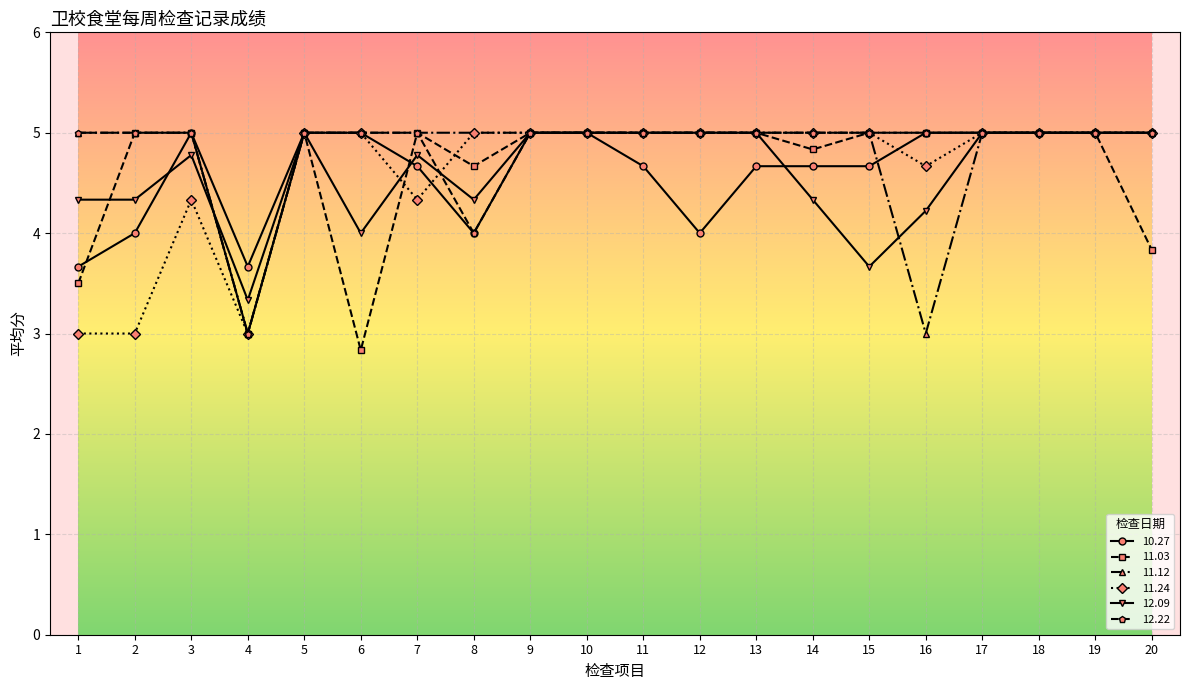

Is the value of 11.03 at 8 greater than the value of 10.27 at 4?

Yes